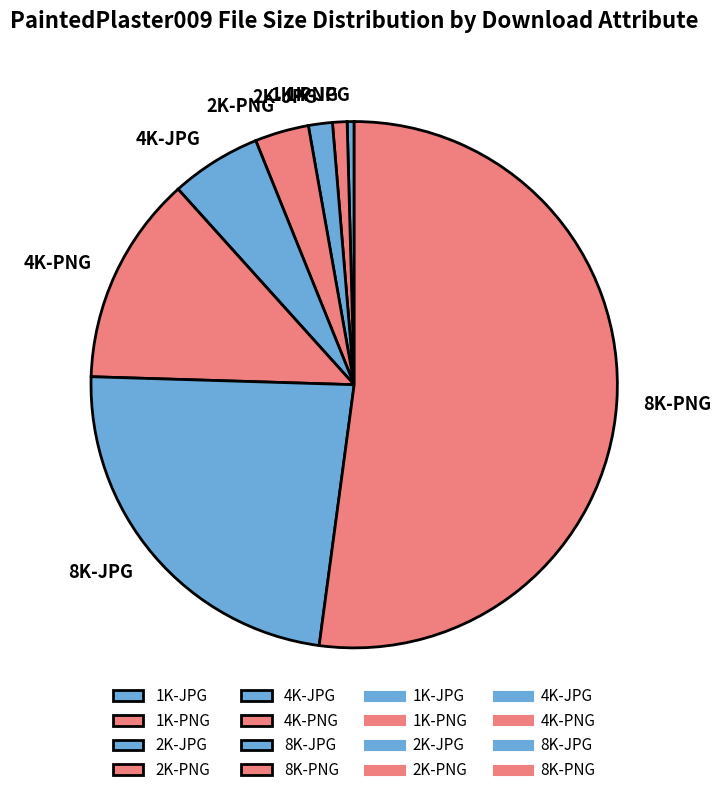

Which category accounts for the majority?

8K-PNG